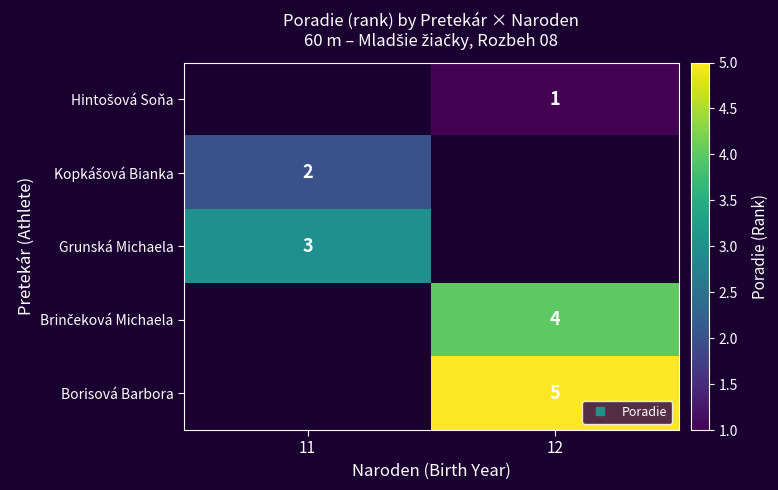

Which has a higher value, 12 or 11?

12